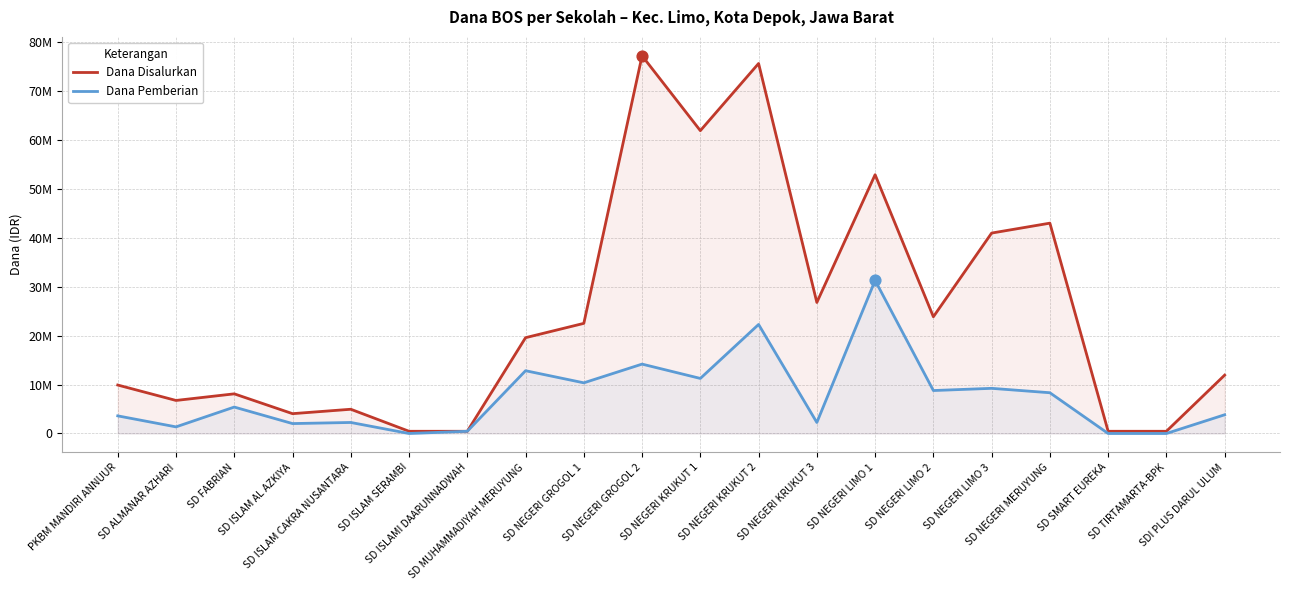

What is the total value across all series at SD MUHAMMADIYAH MERUYUNG?

32400000